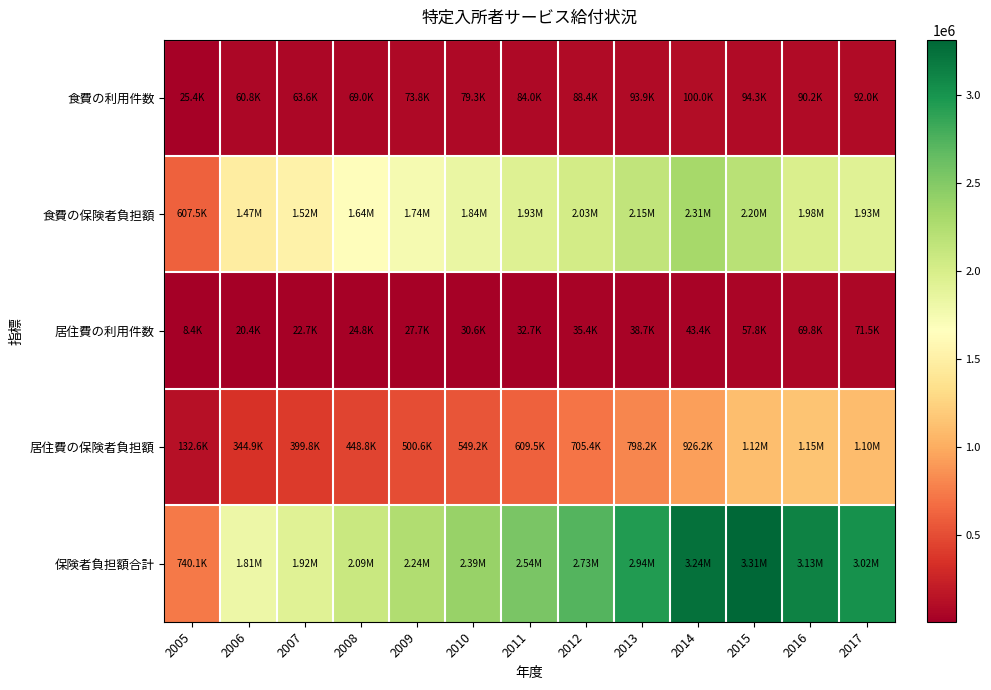

Which series has the widest spread of values?

保険者負担額合計